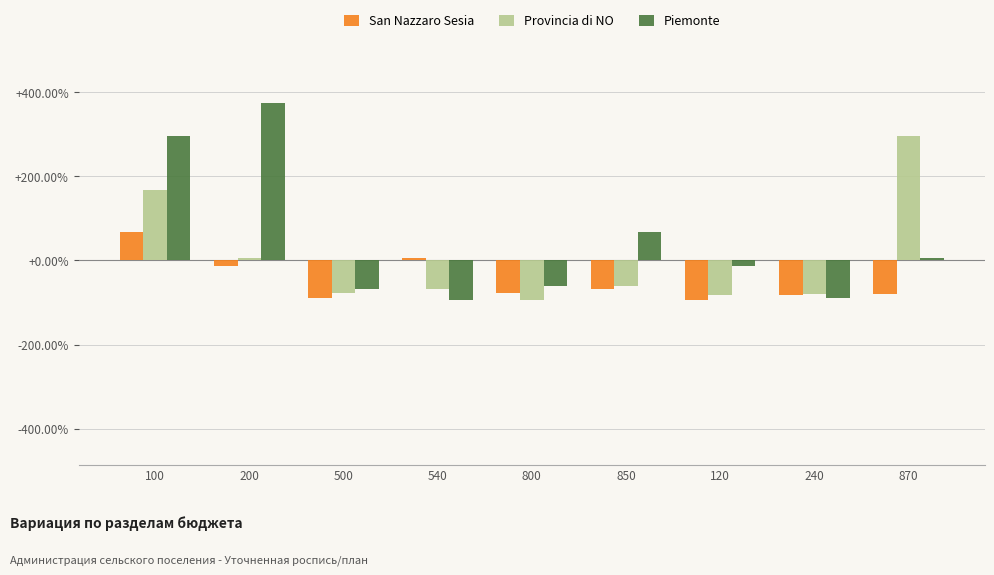

What is the label of the 6th bar from the right?

540